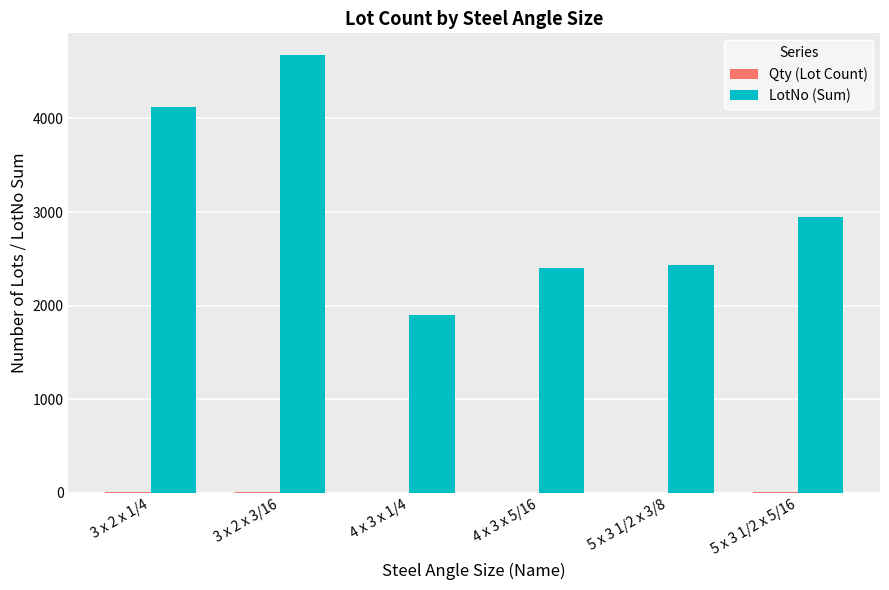

Which series has the largest total across all categories?

LotNo (Sum)